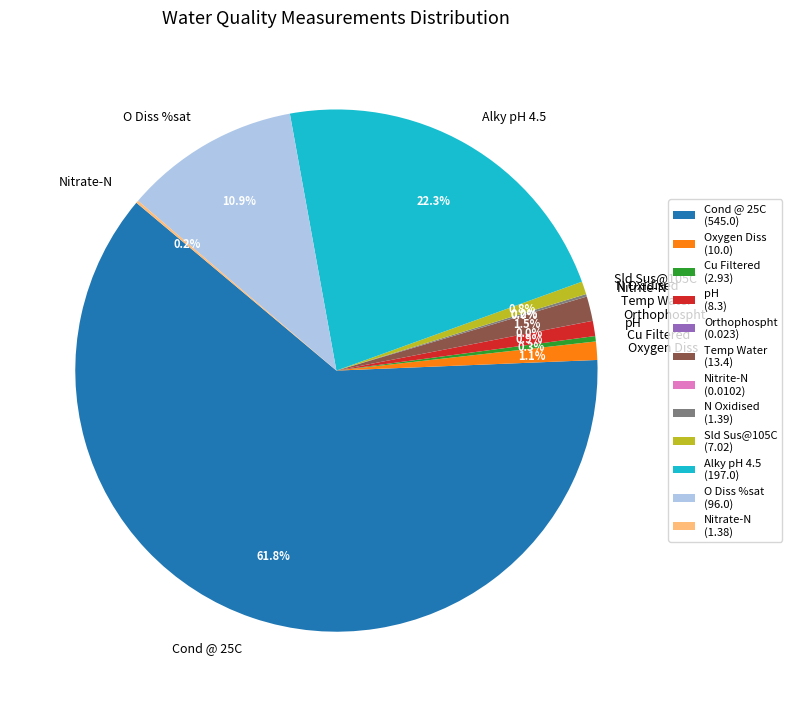

Combined, do Cond @ 25C and pH account for over 50%?

Yes